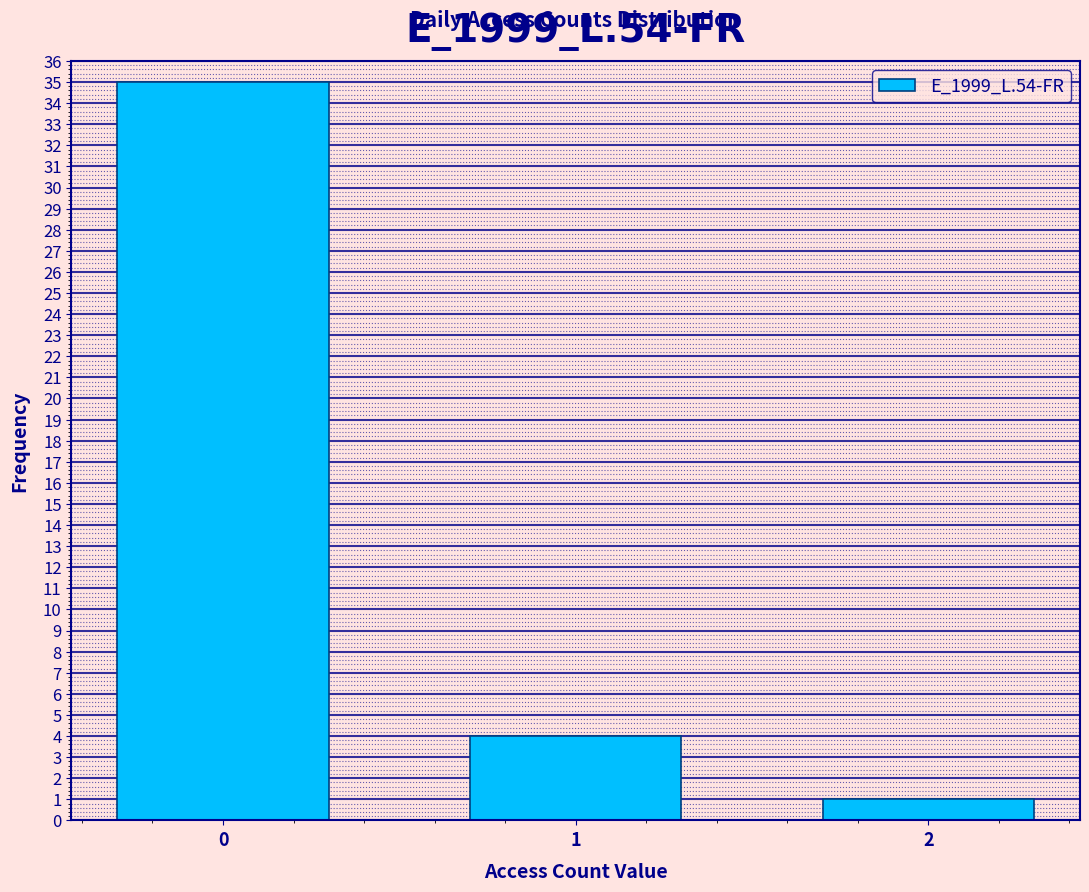

Reading left to right, transcribe all the data shown in this chart.

35	4	1